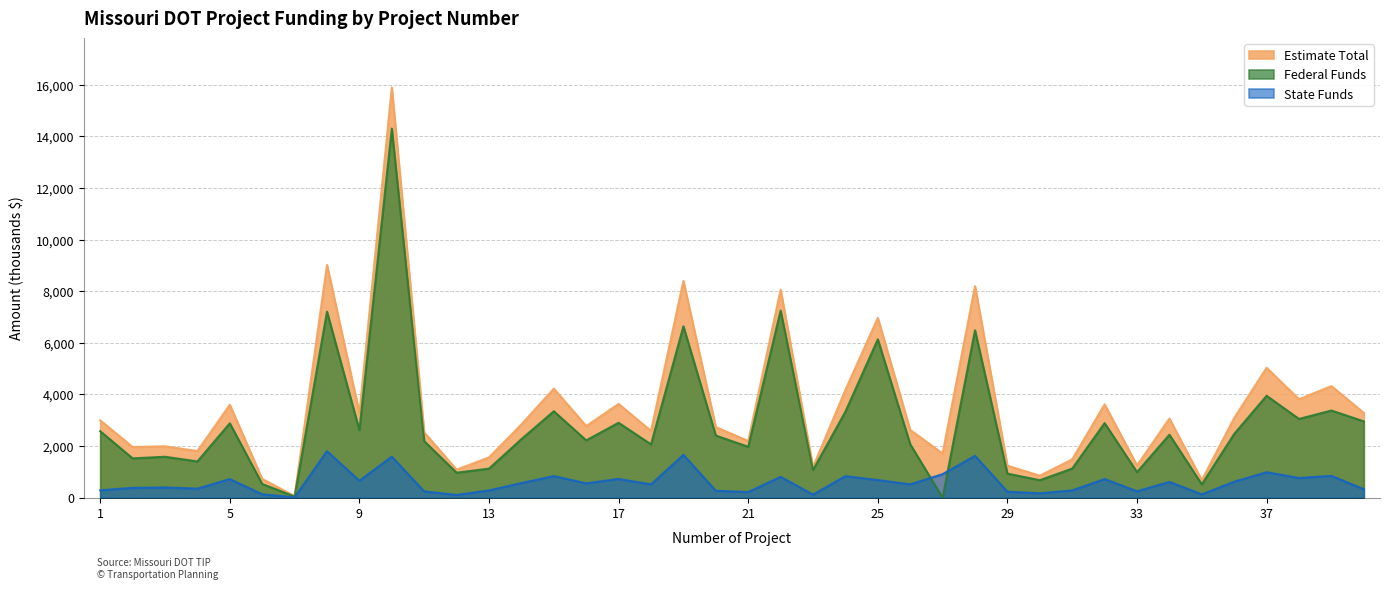

Reading left to right, transcribe all the data shown in this chart.

Estimate Total: 1=2998	2=1964	3=1992	4=1807	5=3602	6=727	7=62	8=9020	9=3274	10=15897	11=2532	12=1085	13=1562	14=2840	15=4227	16=2776	17=3634	18=2586	19=8401	20=2737	21=2196	22=8061	23=1190	24=4176	25=6967	26=2624	27=1712	28=8199	29=1241	30=852	31=1486	32=3617	33=1249	34=3067	35=681	36=3090	37=5035	38=3814	39=4325	40=3285
Federal Funds: 1=2576	2=1523	3=1586	4=1405	5=2882	6=530	7=46	8=7208	9=2615	10=14303	11=2191	12=968	13=1126	14=2268	15=3349	16=2221	17=2903	18=2065	19=6641	20=2407	21=1972	22=7250	23=1071	24=3333	25=6135	26=2070	27=0	28=6486	29=932	30=678	31=1128	32=2890	33=991	34=2440	35=517	36=2472	37=3948	38=3051	39=3378	40=2957
State Funds: 1=286	2=381	3=396	4=351	5=720	6=132	7=12	8=1802	9=654	10=1589	11=243	12=107	13=281	14=567	15=837	16=555	17=726	18=516	19=1660	20=267	21=219	22=806	23=119	24=833	25=682	26=517	27=912	28=1621	29=233	30=169	31=282	32=722	33=248	34=610	35=129	36=618	37=987	38=763	39=845	40=328